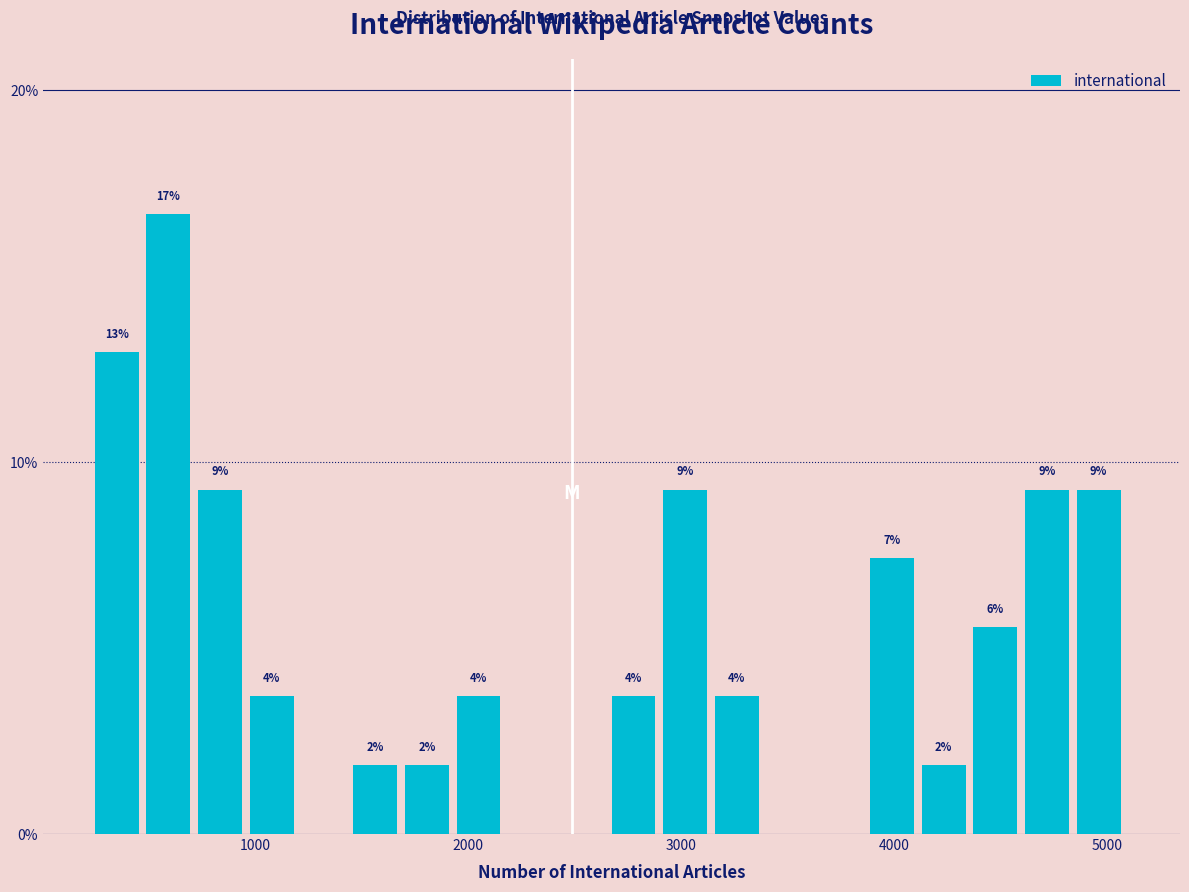

Read against the x-axis, roughly where is the centre of the tallest bar?

600